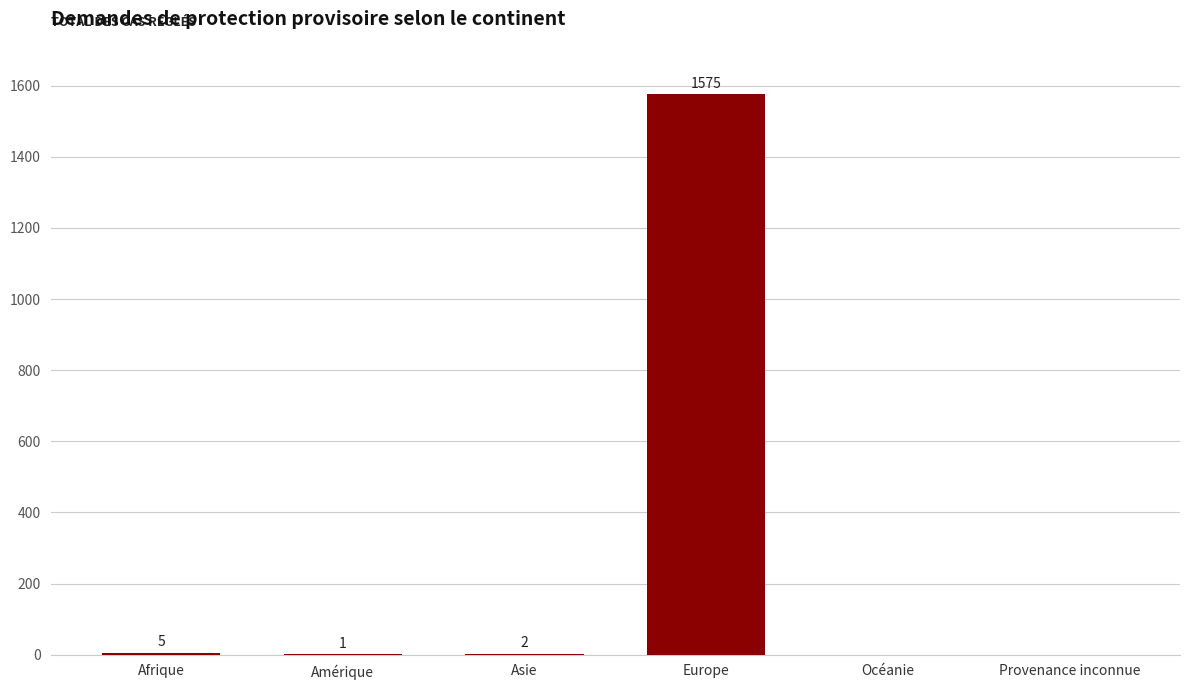

Read the value at Europe, to the nearest 100.

1600